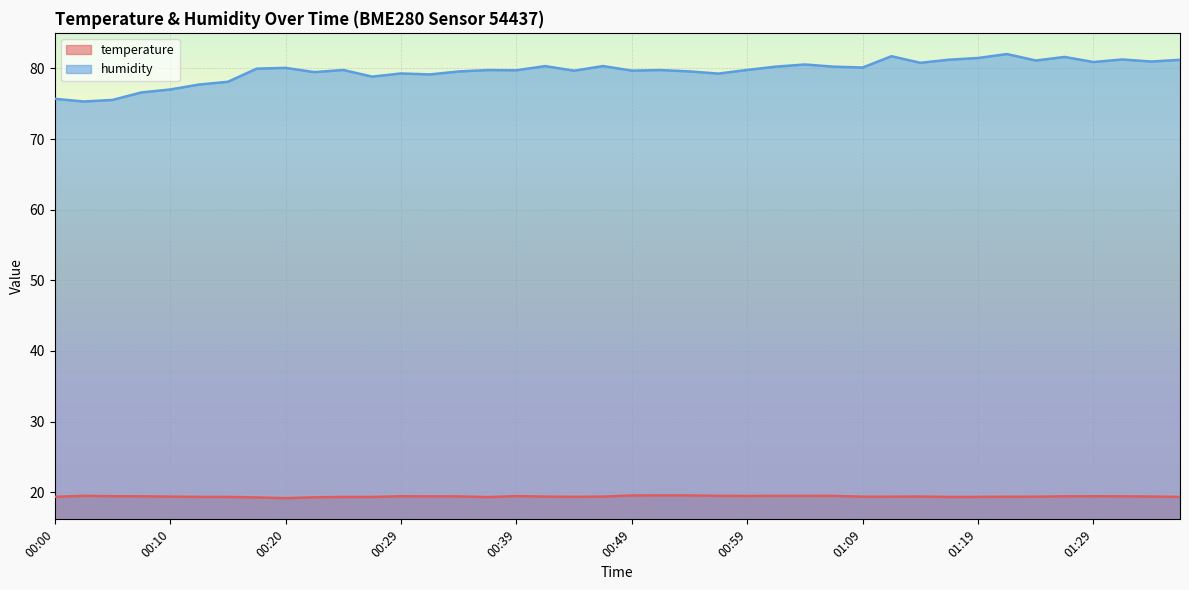

At which category is the sum across all series the highest?

01:22